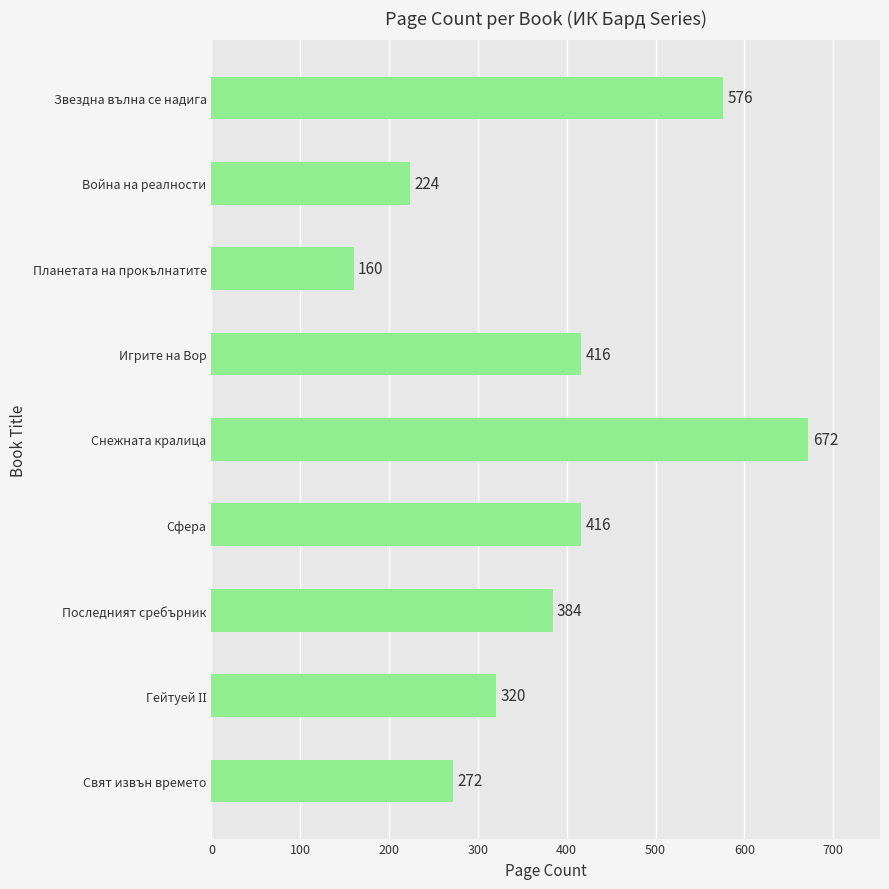

What value does the data have at Игрите на Вор?

416